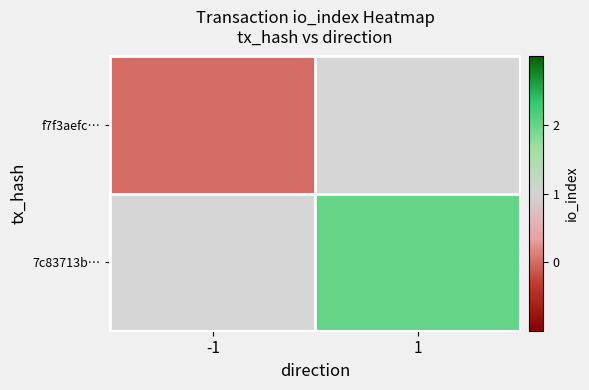

Which series has the widest spread of values?

f7f3aefc…